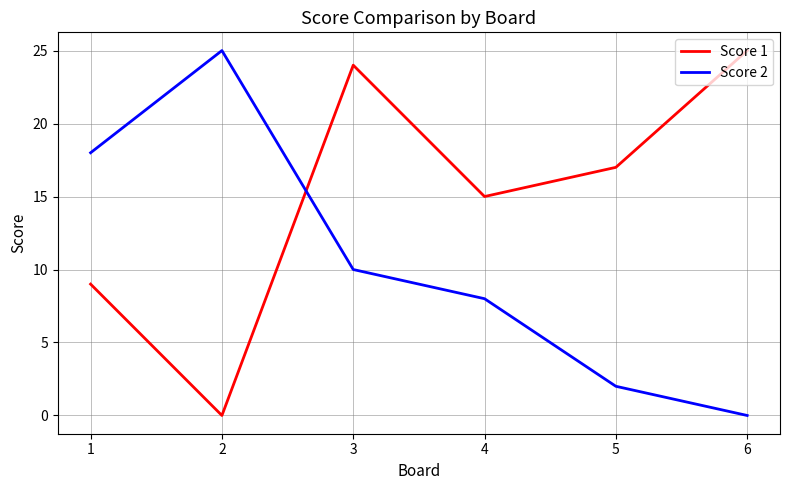

Reading right to left, extract all data points from this chart.

Score 1: 6=25	5=17	4=15	3=24	2=0	1=9
Score 2: 6=0	5=2	4=8	3=10	2=25	1=18